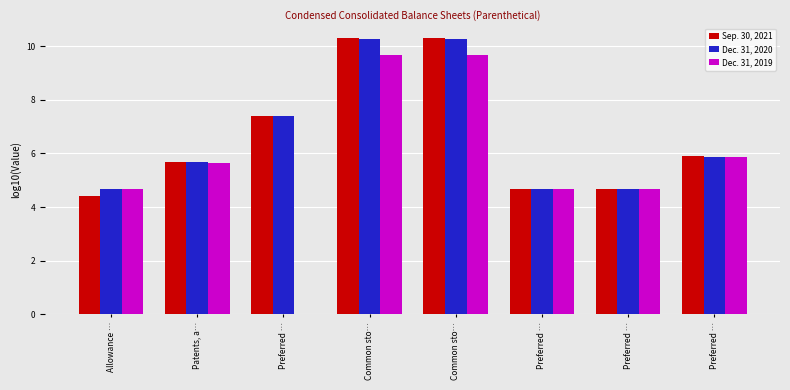

What is the difference between the maximum and minimum values in the Dec. 31, 2020 series?

5.6